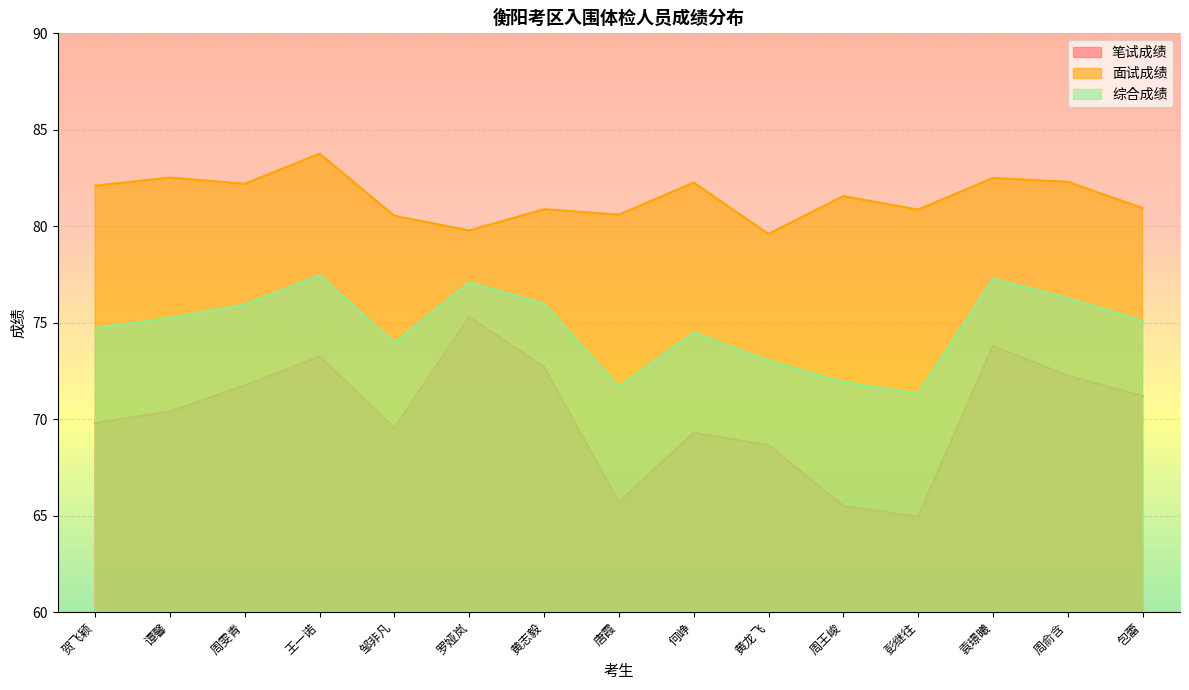

What are all the series names shown in the legend?

笔试成绩, 面试成绩, 综合成绩